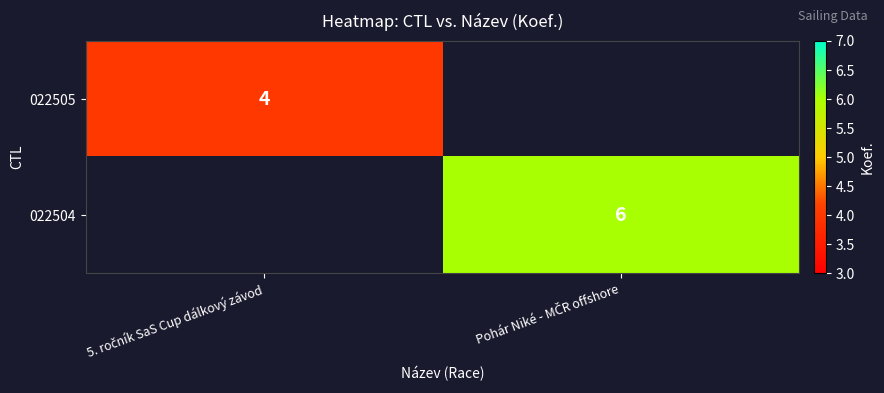

Where is 022505 nearest to the value 2?

5. ročník SaS Cup dálkový závod